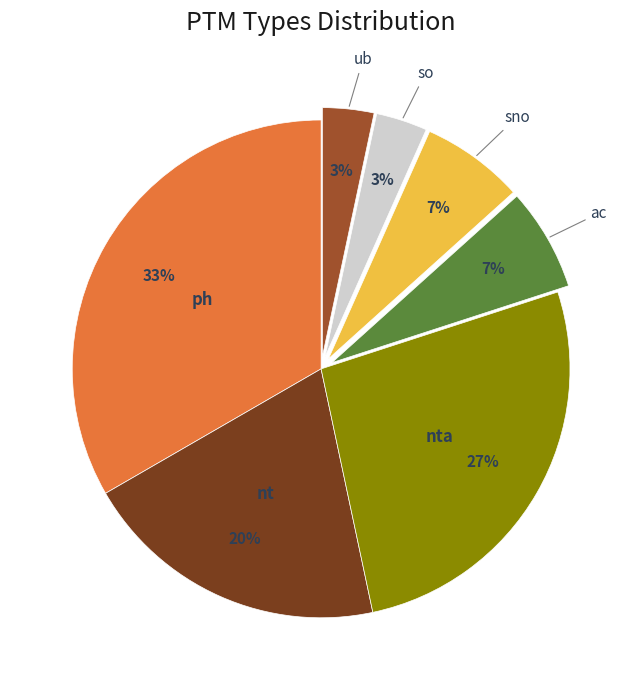

What is the ratio of the value at ac to the value at nt?

0.3